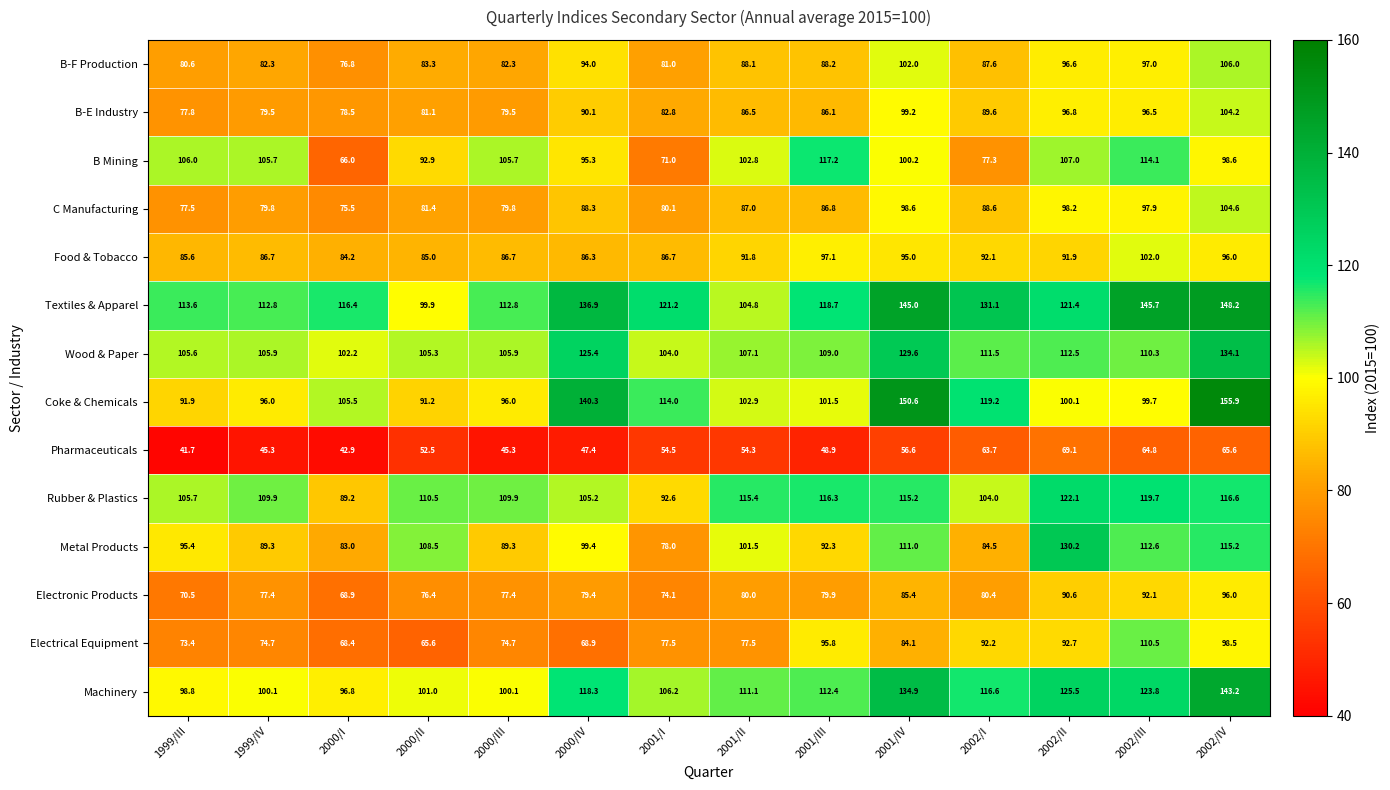

The Pharmaceuticals series shows 110.9 at 2002/I. True or false?

False